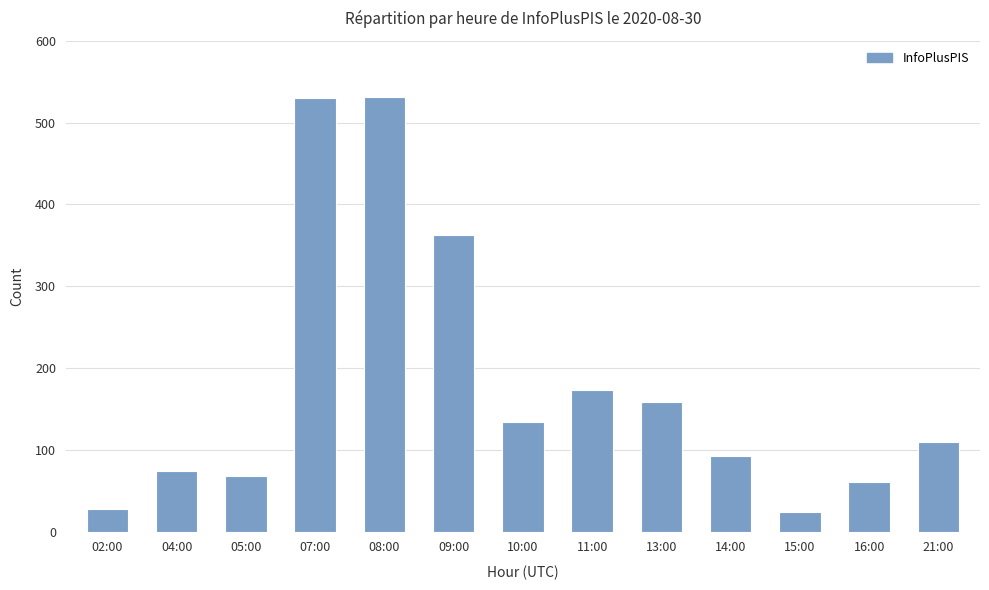

What is the change in value from 10:00 to 14:00?

-41